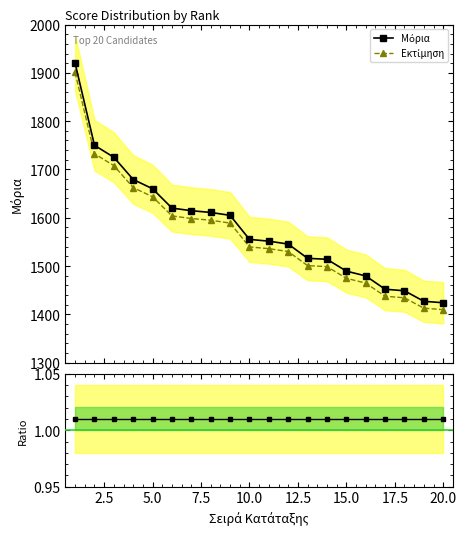

True or false: Μόρια and Ratio intersect in this chart.

False